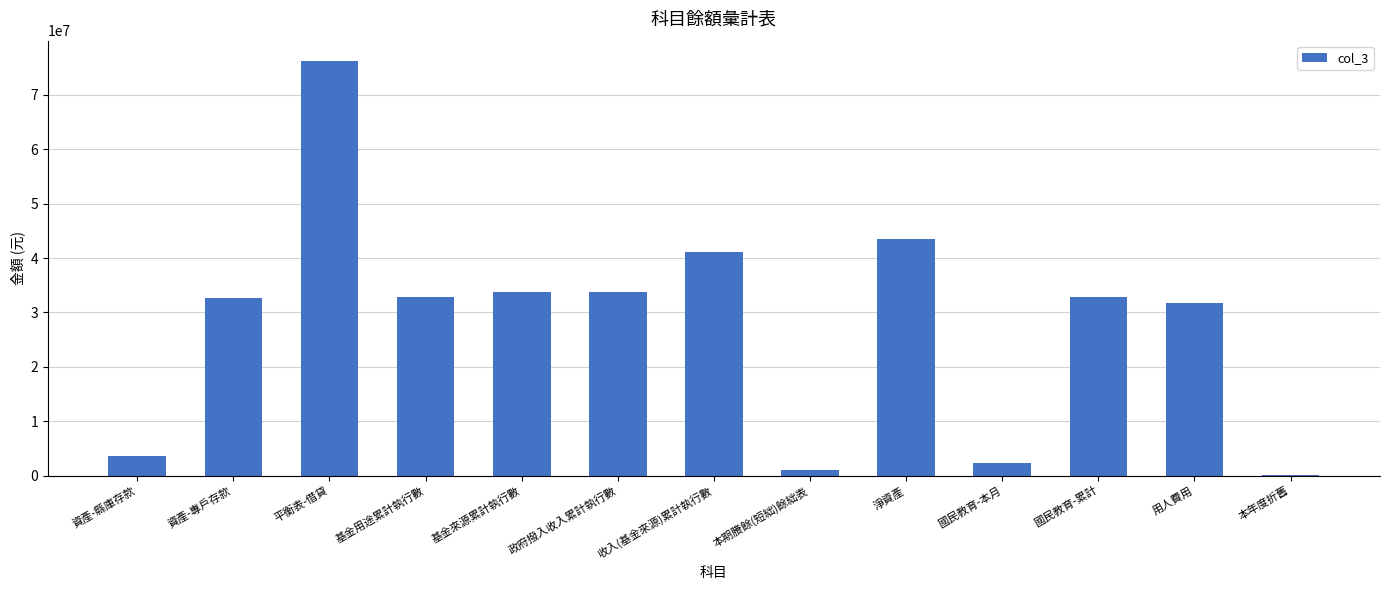

What is the sum of the values at 資產-縣庫存款 and 國民教育-累計?

36282870